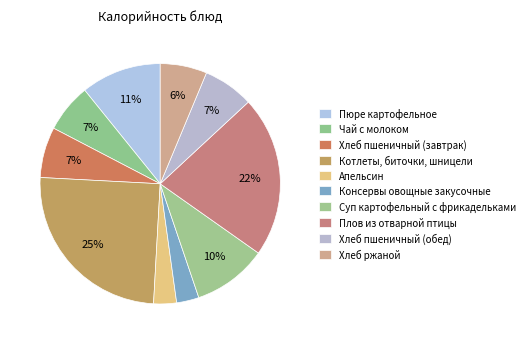

Which category has the biggest portion of the pie?

Котлеты, биточки, шницели